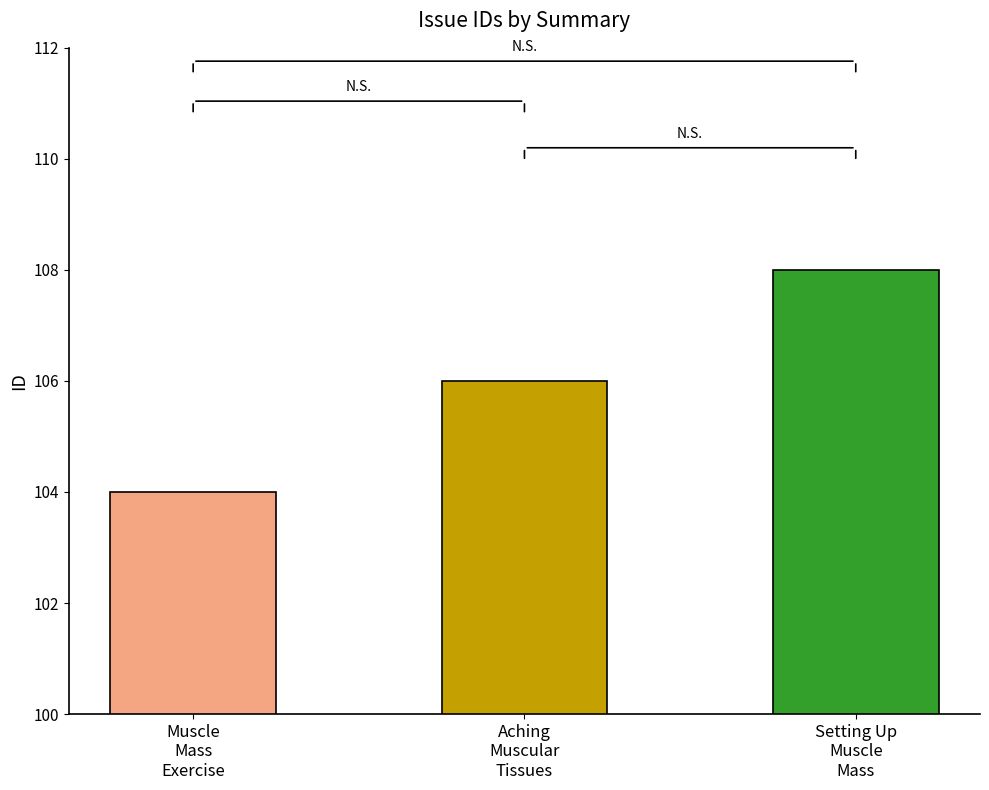

How many values are between 104 and 108?

3